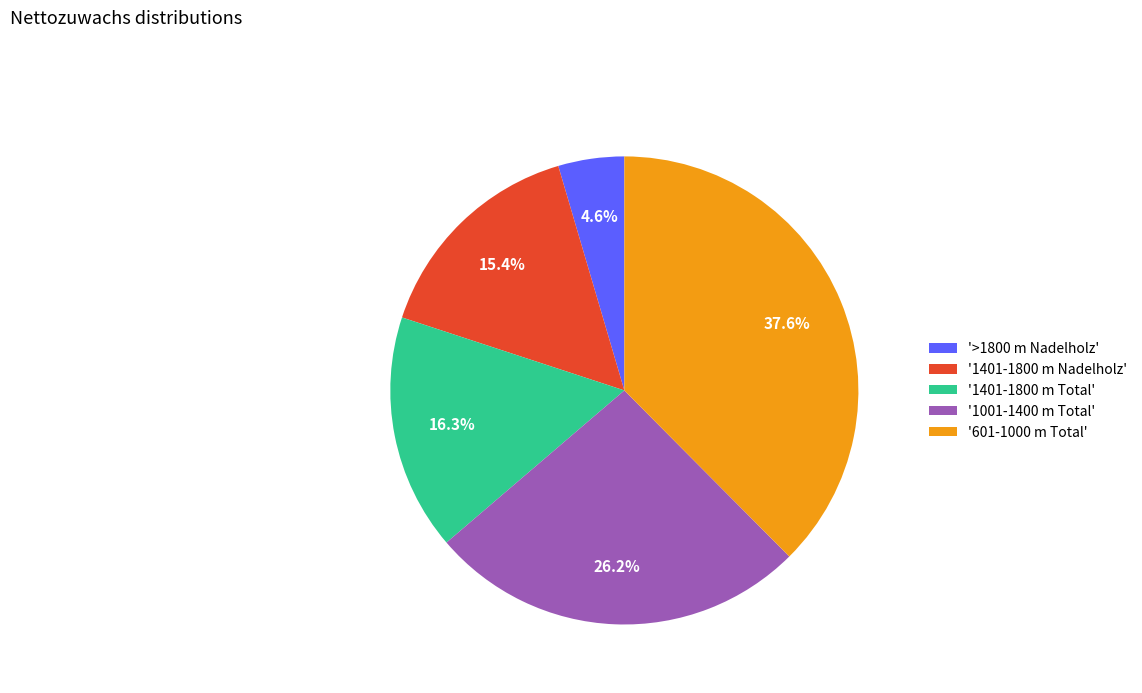

What is the ratio of the value at '>1800 m Nadelholz' to the value at '1401-1800 m Total'?

0.3